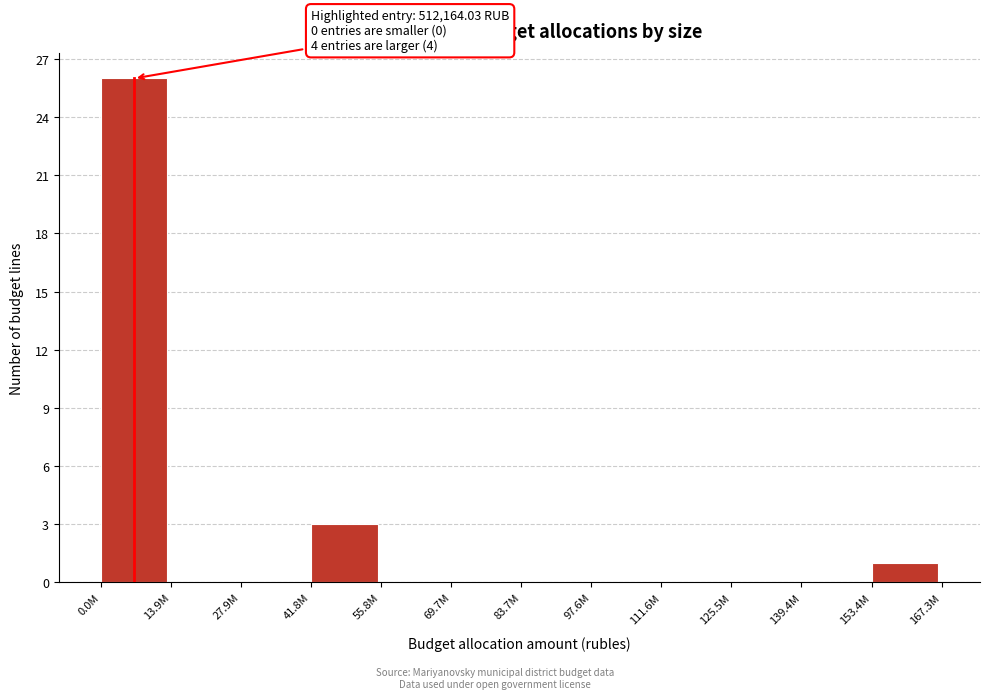

Reading left to right, extract all data points from this chart.

0.0M=26	13.9M=0	27.9M=0	41.8M=3	55.8M=0	69.7M=0	83.7M=0	97.6M=0	111.6M=0	125.5M=0	139.4M=0	153.4M=1